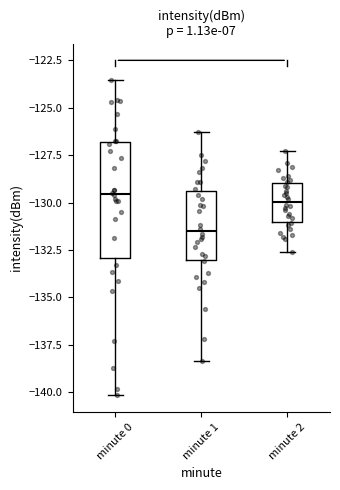

Comparing the boxes themselves (not the whiskers), which one is the tallest?

minute 0